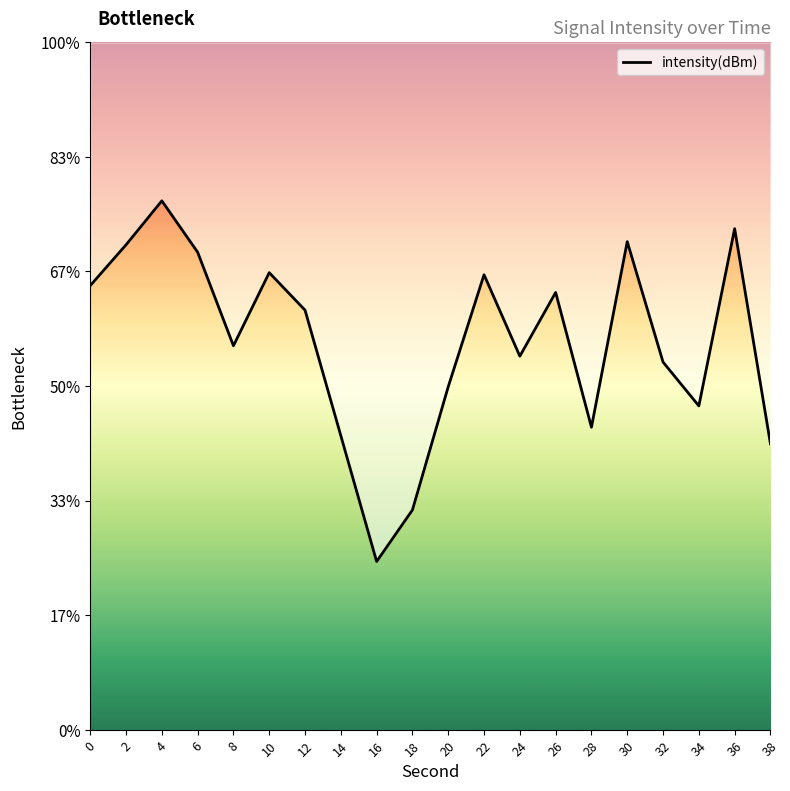

How many interior local valleys (lower than both neighbors) does the data have?

5